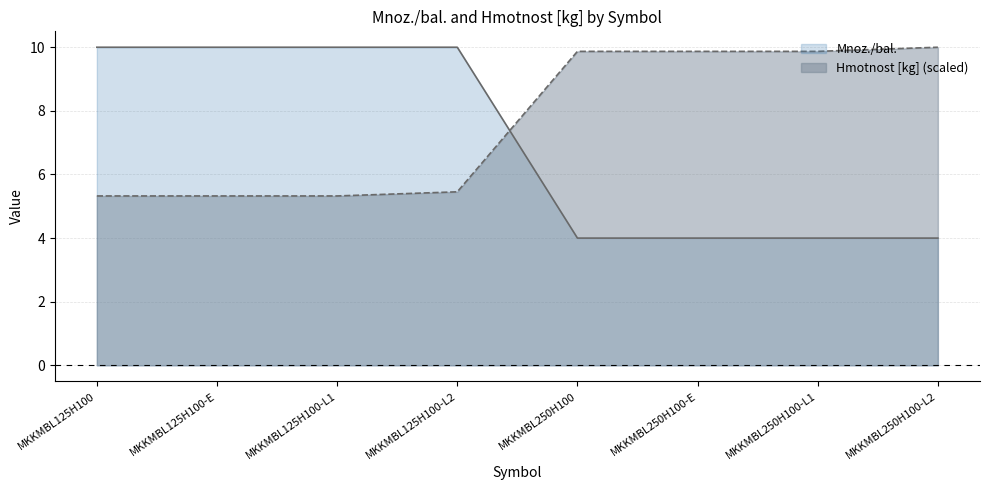

Which series has the largest range (max minus min)?

Mnoz./bal.